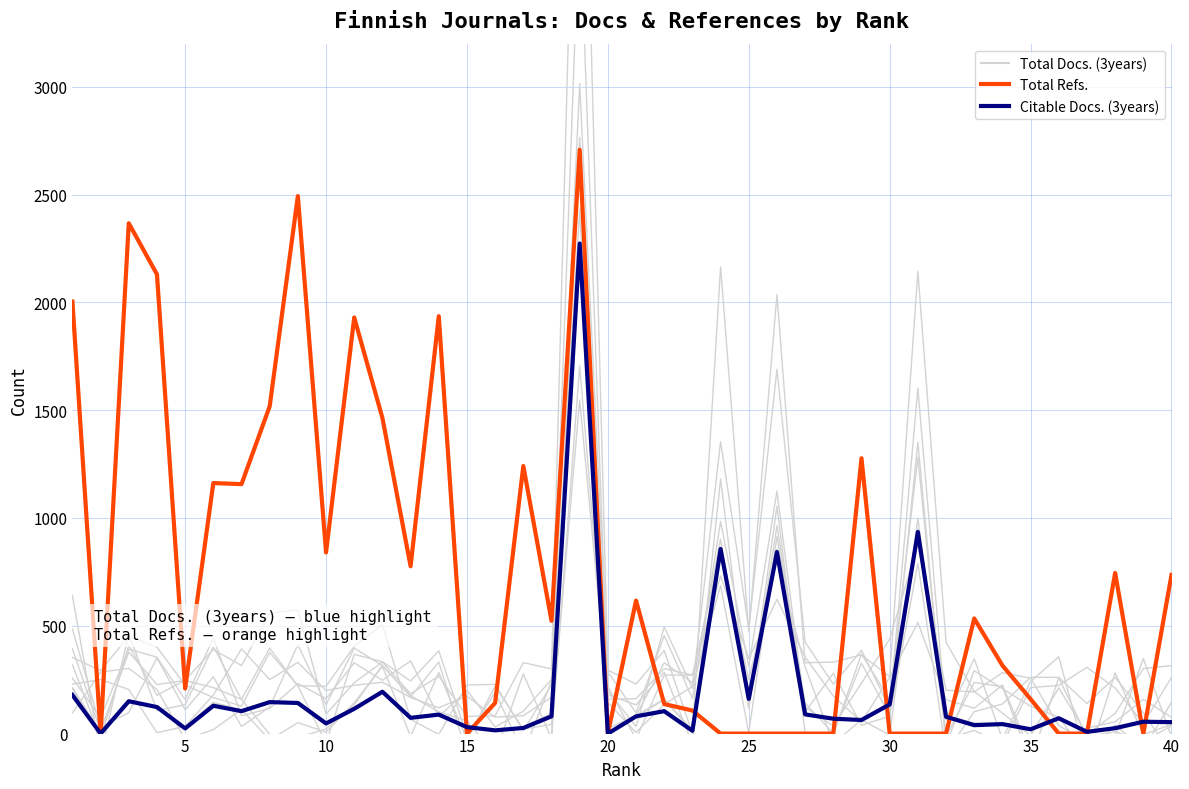

At how many categories does at least one series exceed 263?

24